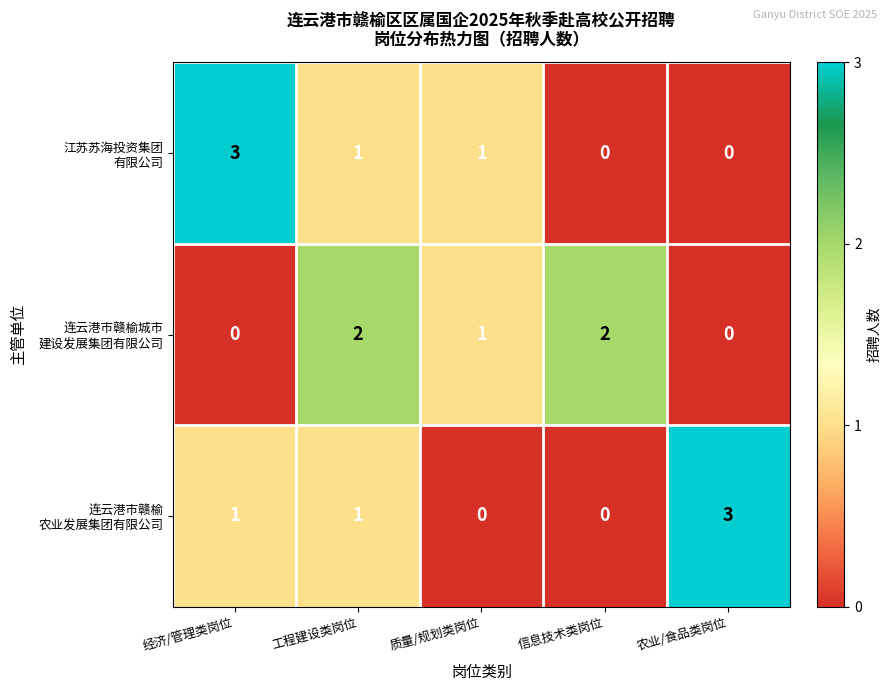

What is the spread (max minus min) of values at 农业/食品类岗位?

3